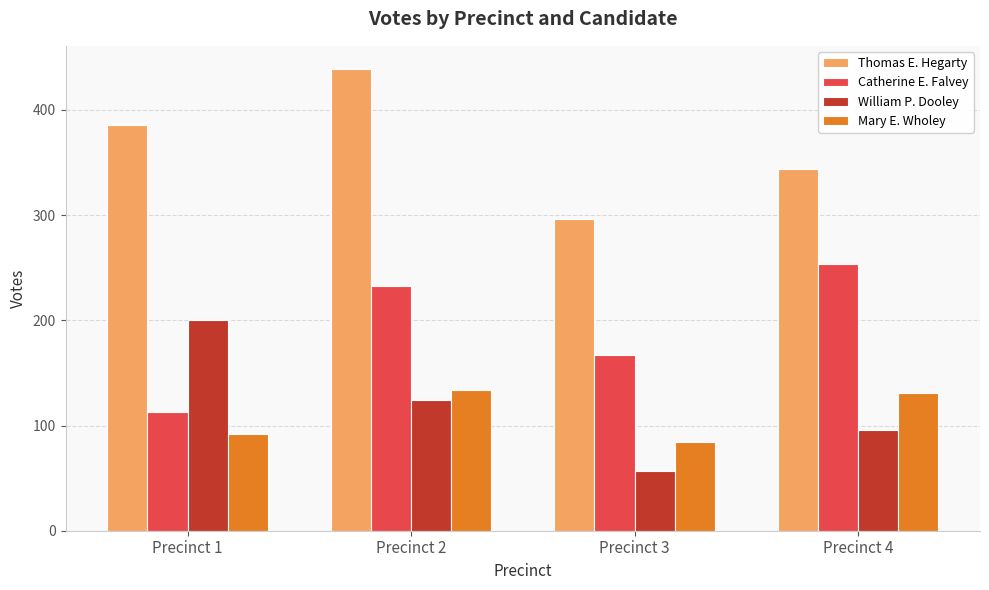

At which category is the sum across all series the highest?

Precinct 2